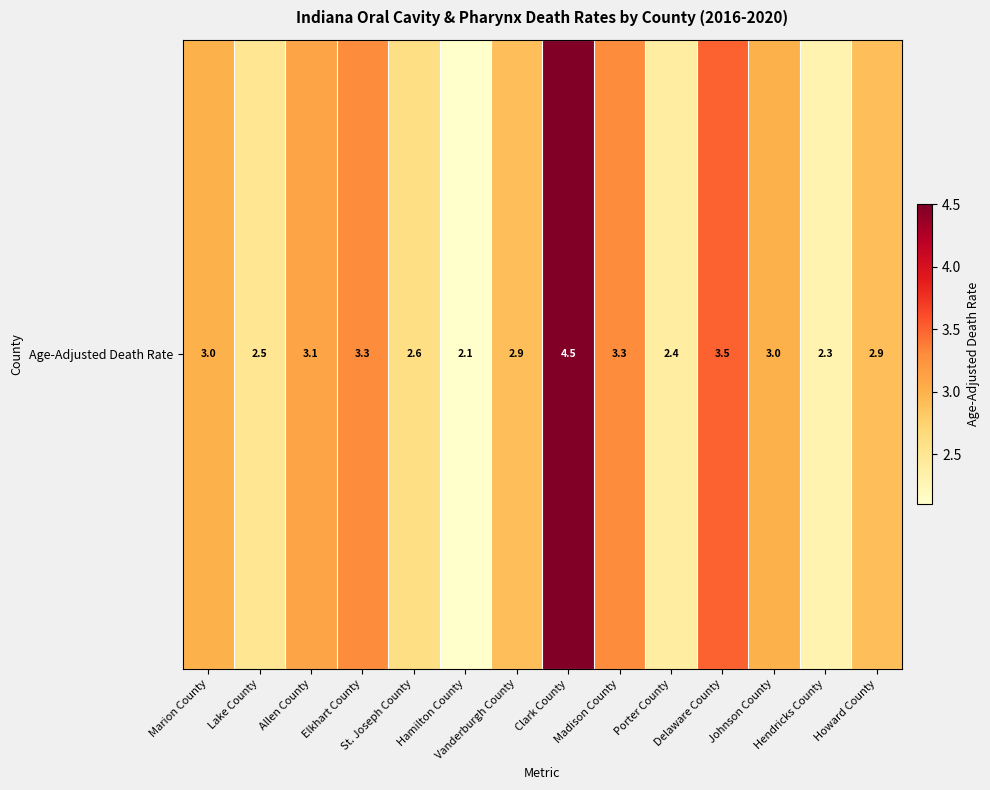

How many data points does each series have?

14